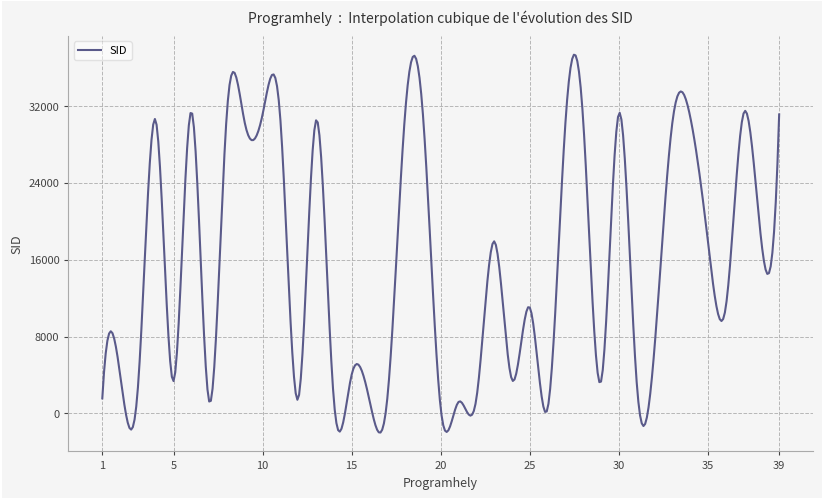

What is the greatest value displayed?

37334.8